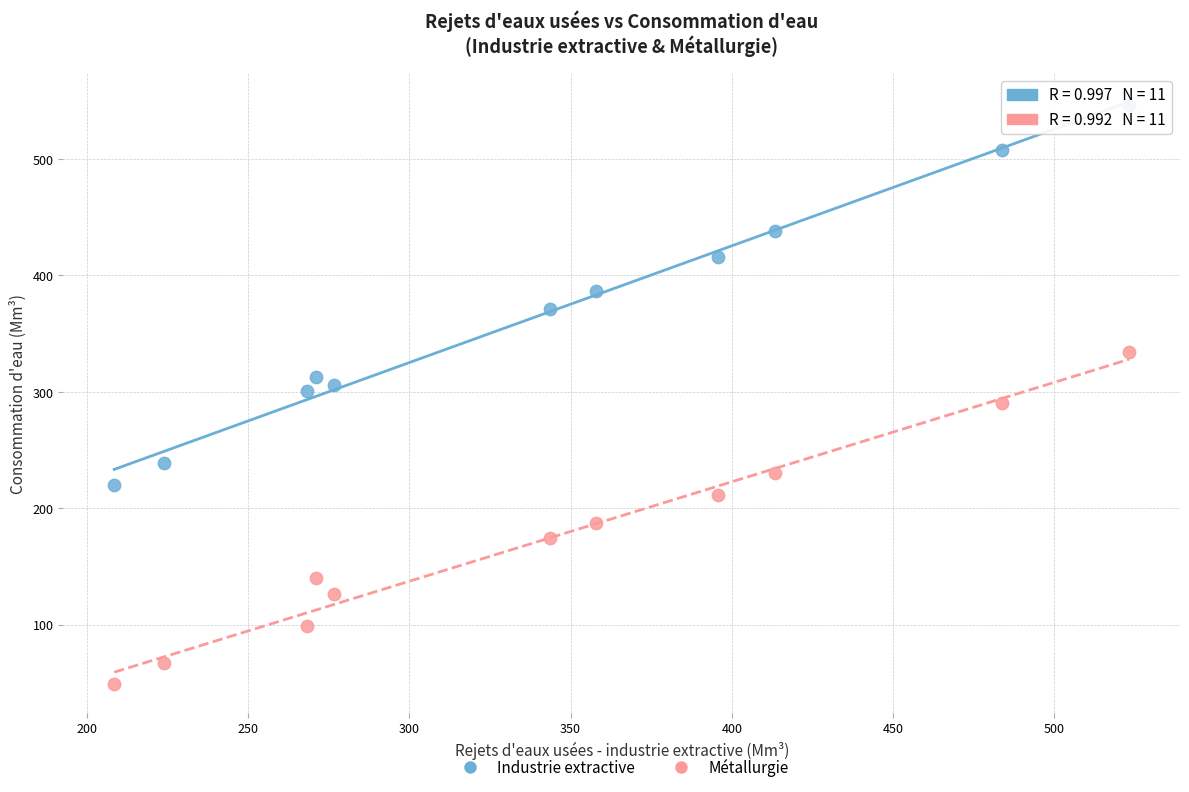

Across all data points, what is the range of Y values (max minus min)?

497.3